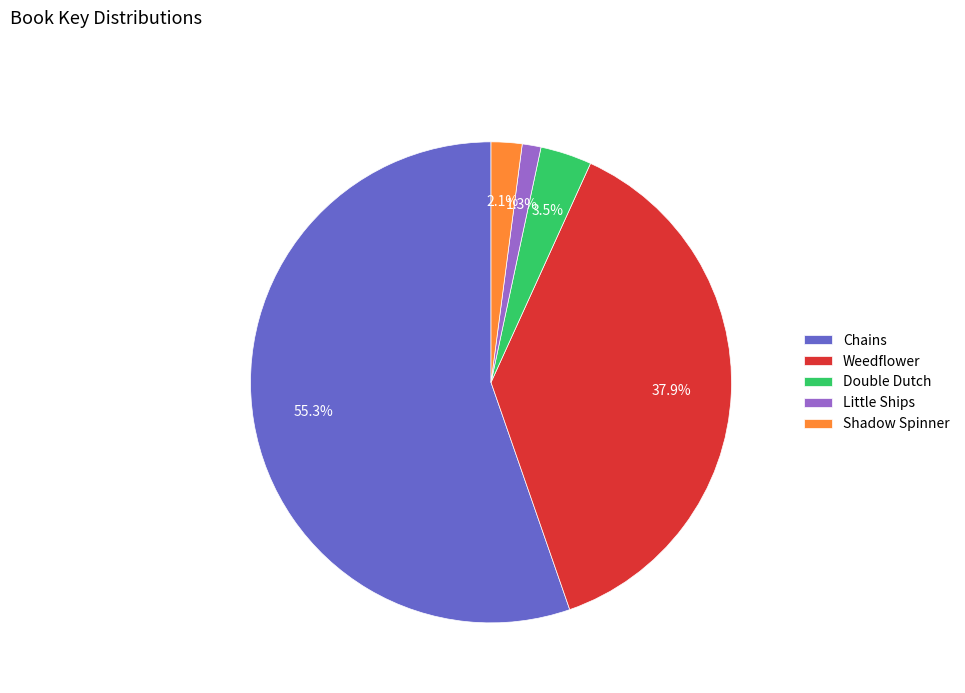

How many slices are in this pie chart?

5